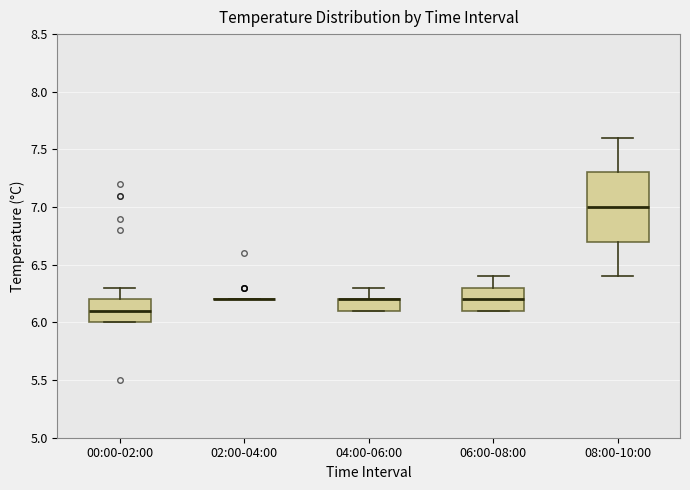

Where does the median line of the box for 00:00-02:00 sit on the y-axis? The values are not printed on the chart, so give them approximately, as read against the axis.

6.1